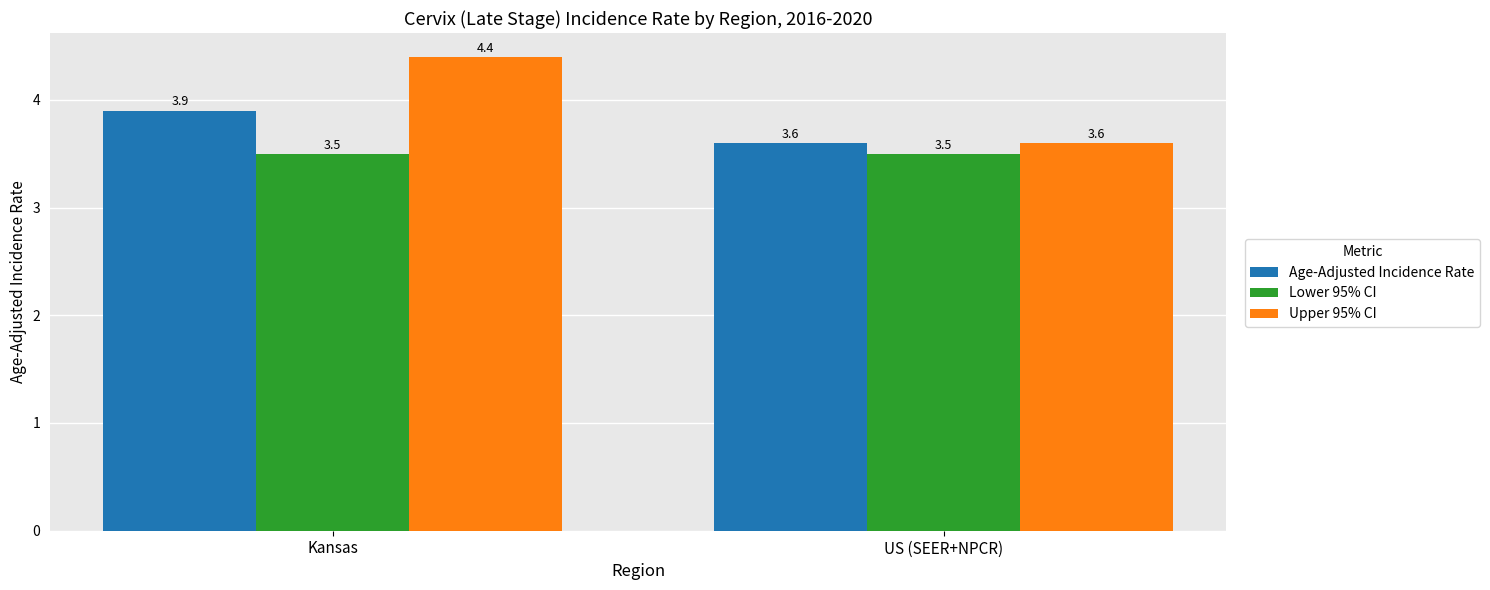

Is it true that Upper 95% CI equals 1.8 at Kansas?

False